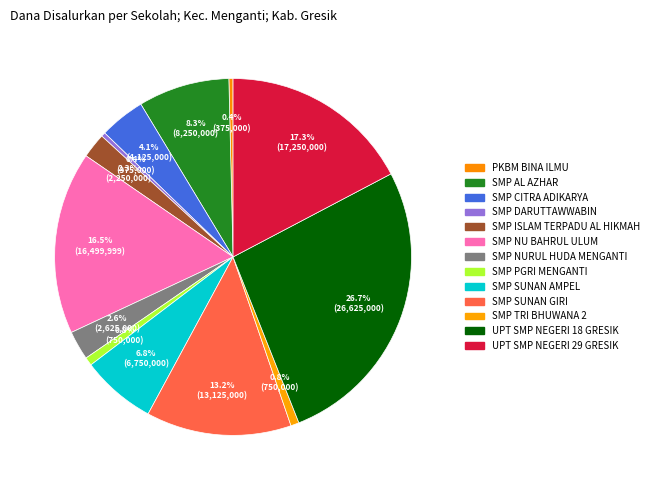

Rank the categories by value from highest to lowest.

UPT SMP NEGERI 18 GRESIK, UPT SMP NEGERI 29 GRESIK, SMP NU BAHRUL ULUM, SMP SUNAN GIRI, SMP AL AZHAR, SMP SUNAN AMPEL, SMP CITRA ADIKARYA, SMP NURUL HUDA MENGANTI, SMP ISLAM TERPADU AL HIKMAH, SMP PGRI MENGANTI, SMP TRI BHUWANA 2, PKBM BINA ILMU, SMP DARUTTAWWABIN